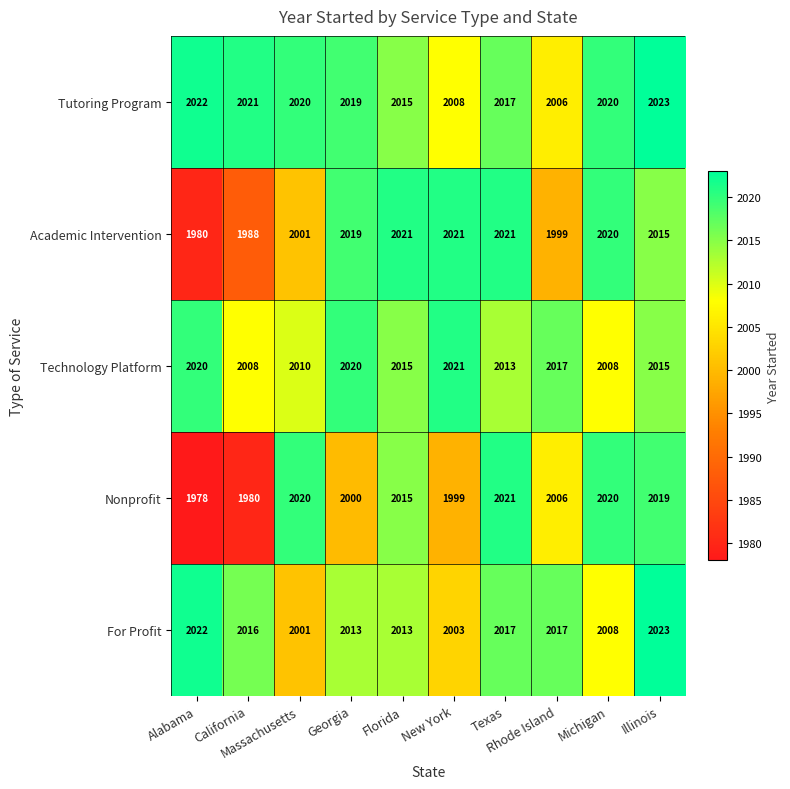

What is the average value of the Nonprofit series?

2006